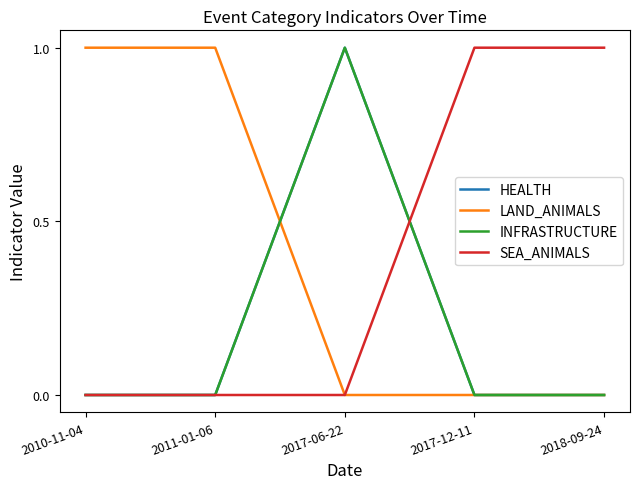

Count the LAND_ANIMALS values in the range 0 to 1.

5